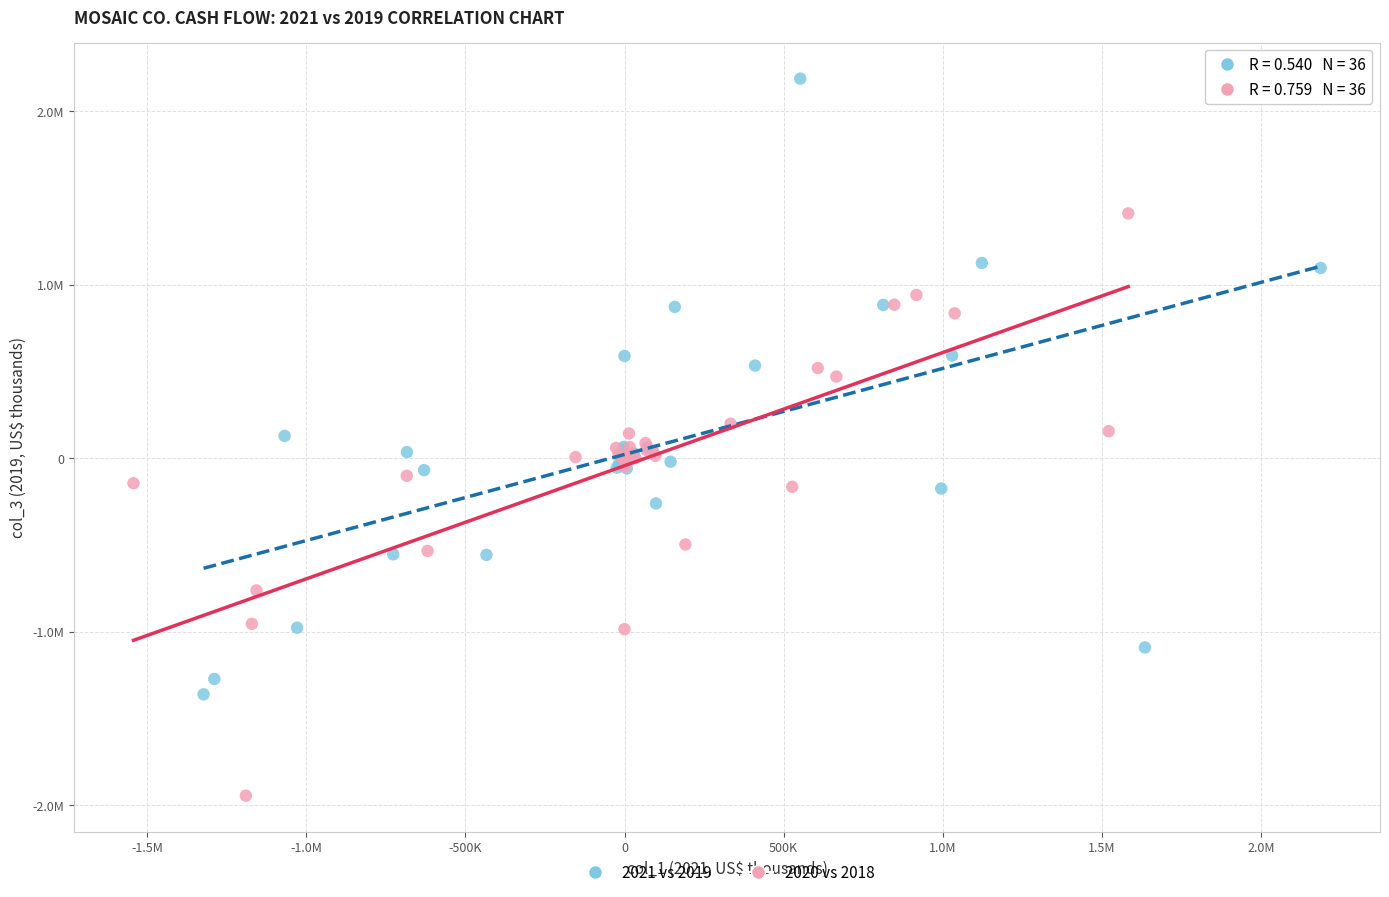

What are all the series names shown in the legend?

2021 vs 2019, 2020 vs 2018